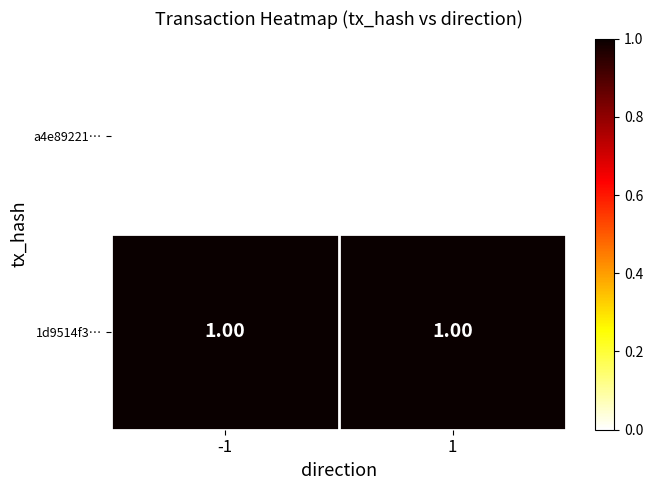

Which series has the largest total across all categories?

1d9514f3…